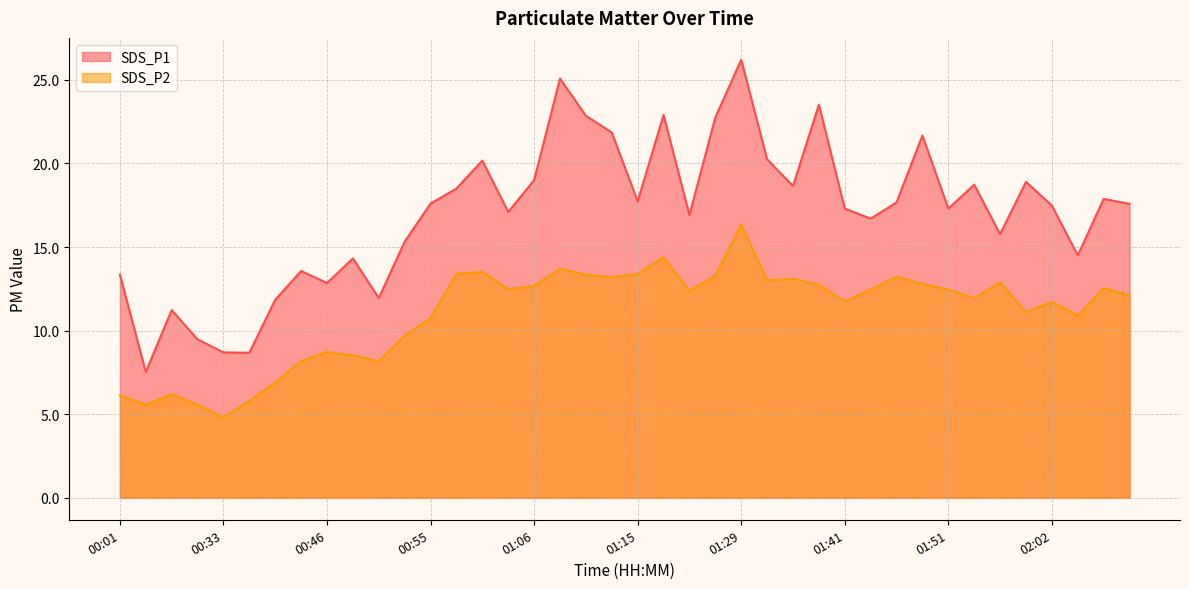

What is the value of the SDS_P1 point at the 15th from the left?

20.2